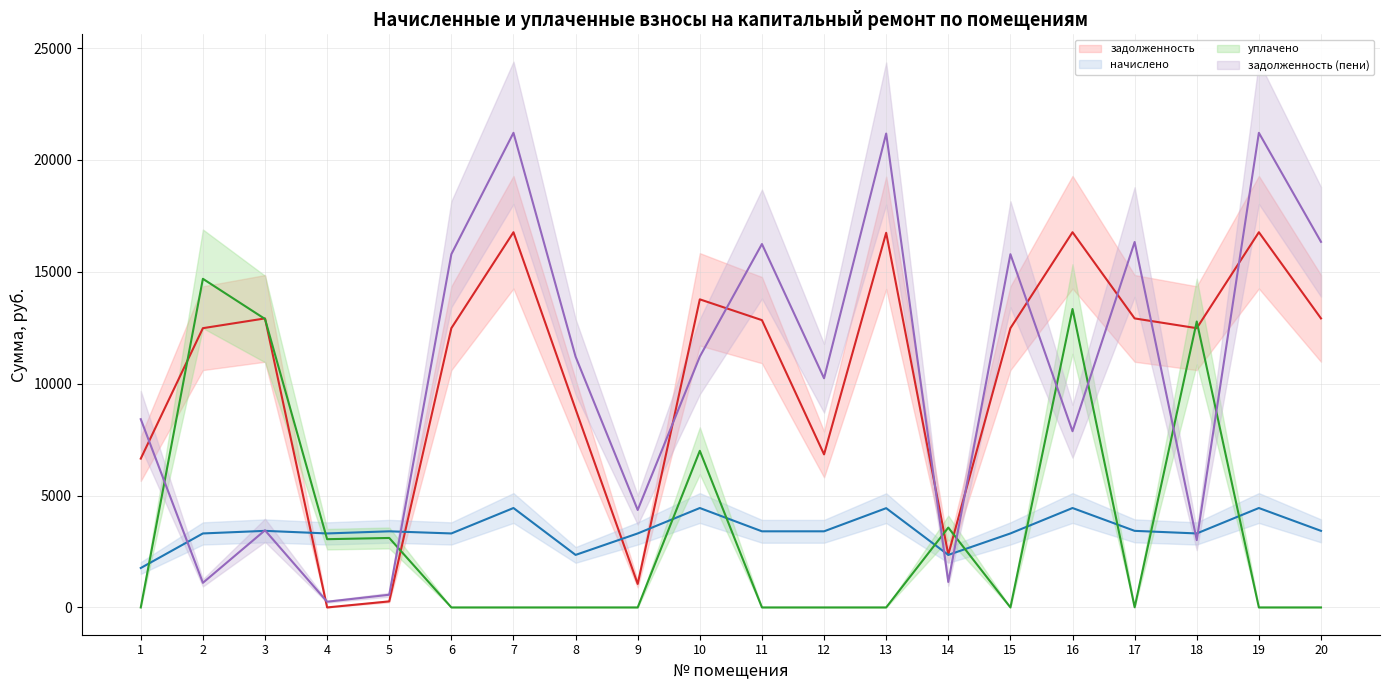

What is the difference between the maximum and minimum values in the задолженность series?

16769.0